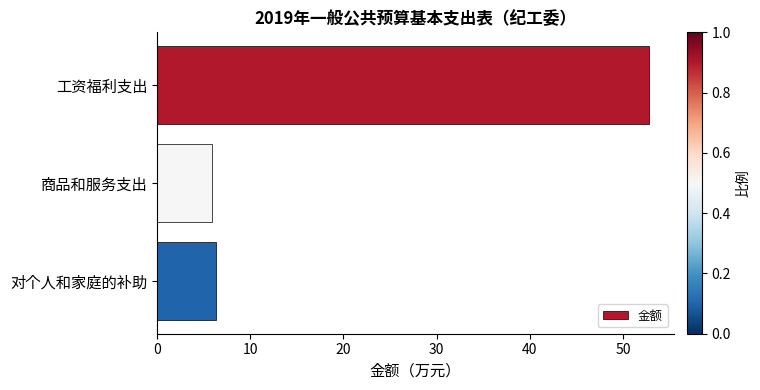

What is the value of the 2nd bar from the top?

6.0